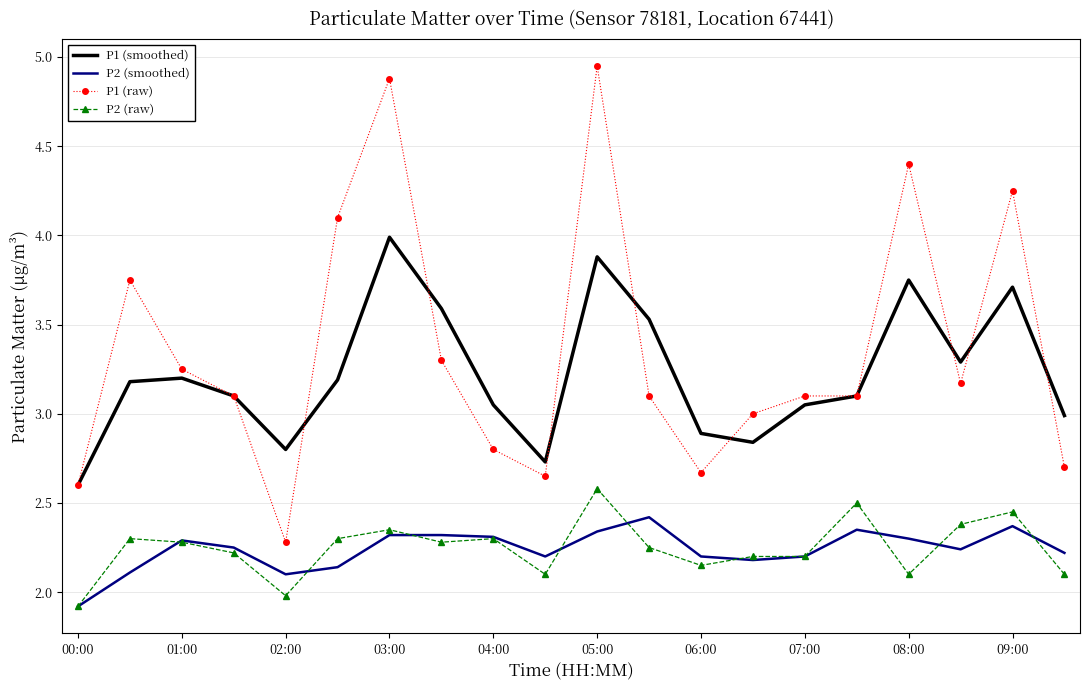

Which series has the widest spread of values?

P1 (raw)